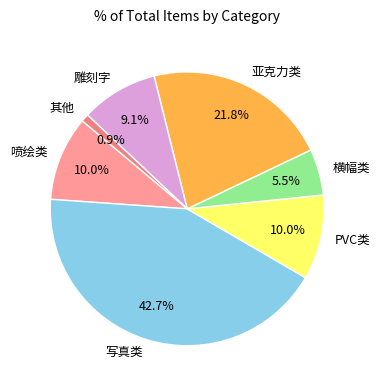

The 写真类 slice represents 43% of the pie. True or false?

True